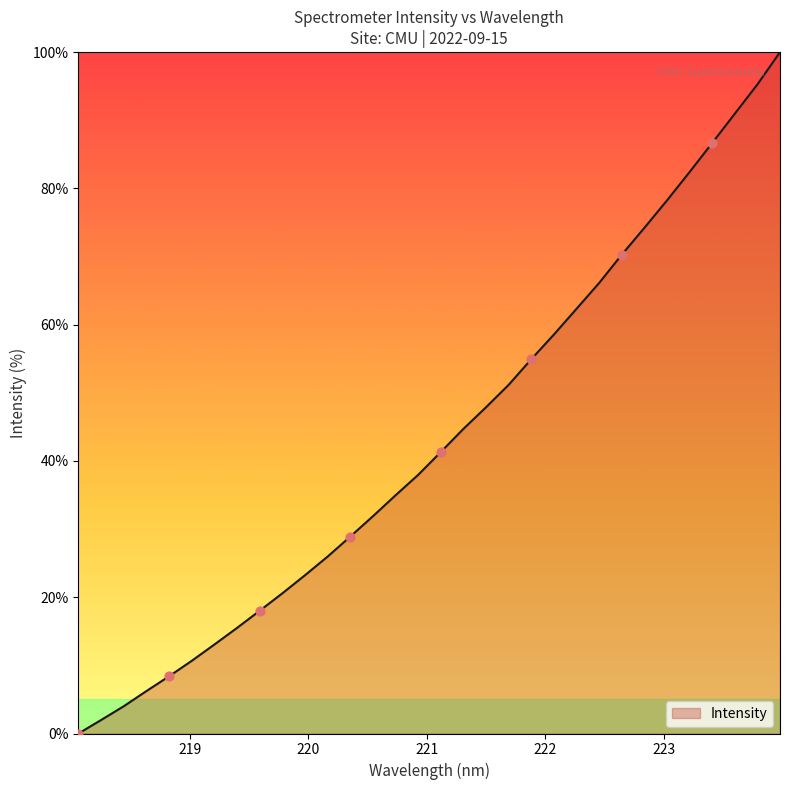

What is the greatest value displayed?

100.0